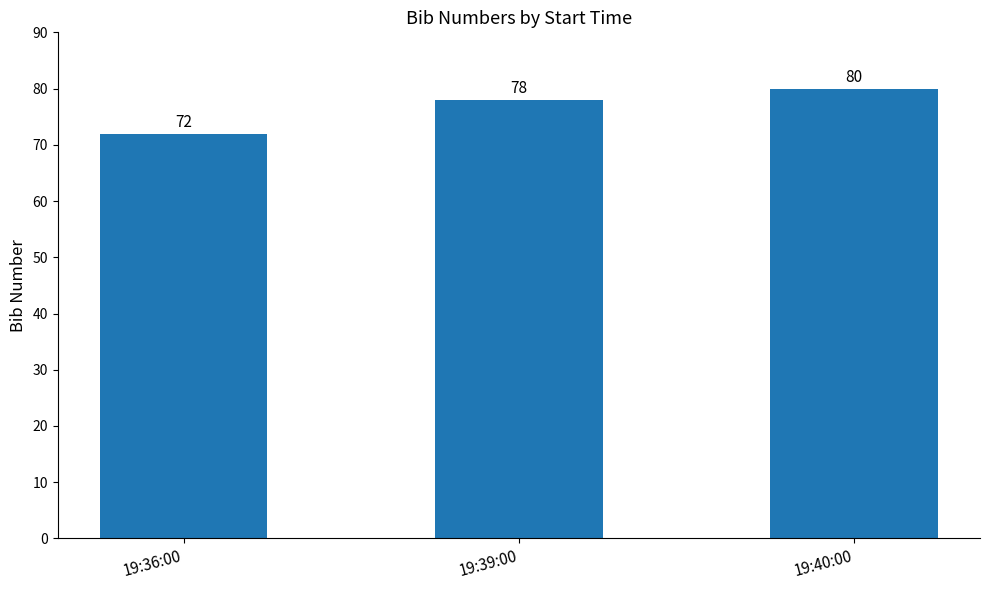

Read the value at 19:36:00.

72